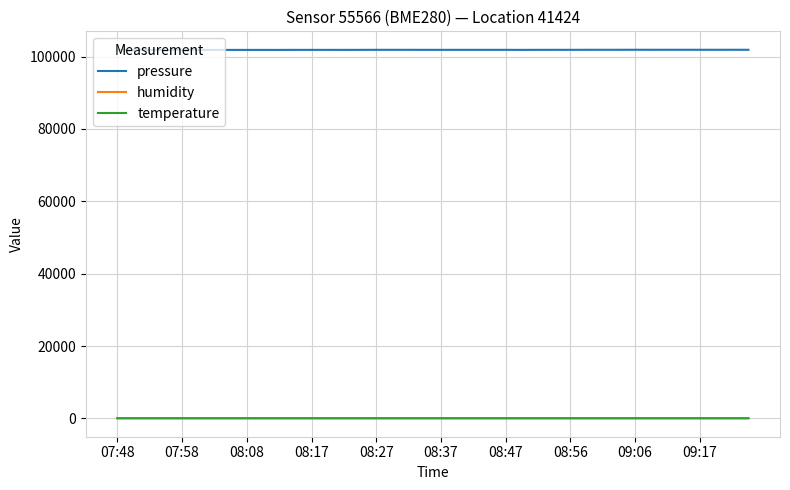

Which series has the largest total across all categories?

pressure